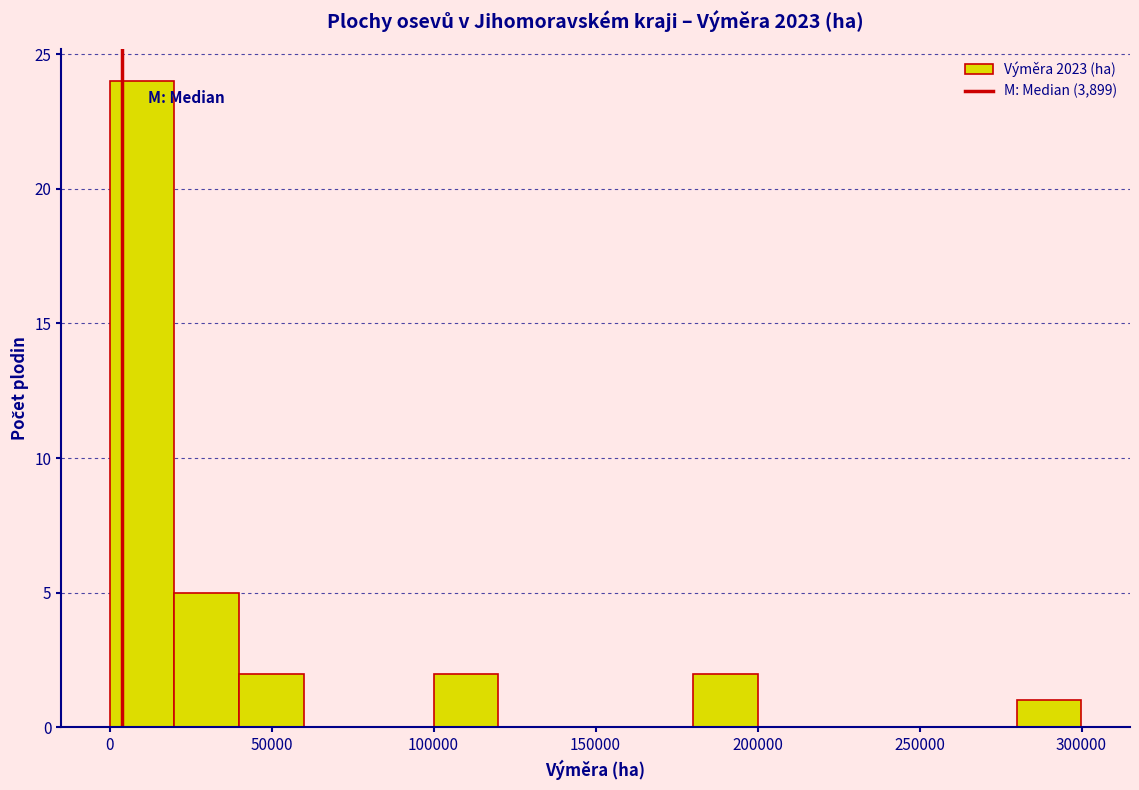

Around what value on the x-axis is the tallest bar? Give the approximate position of its centre, as read against the axis.

10000